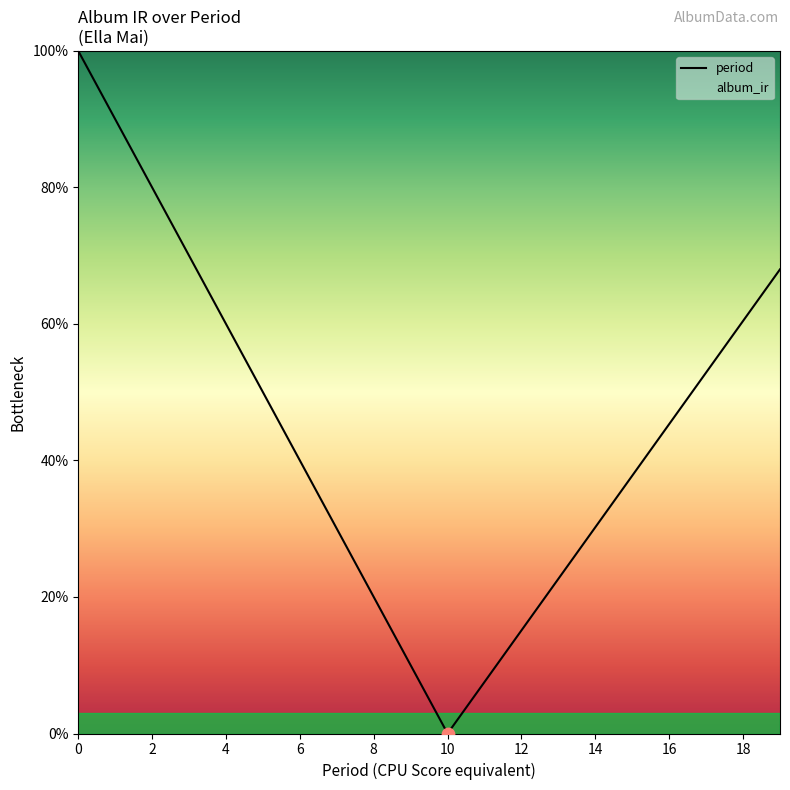

What is the change in value from 13 to 15?

+0.2